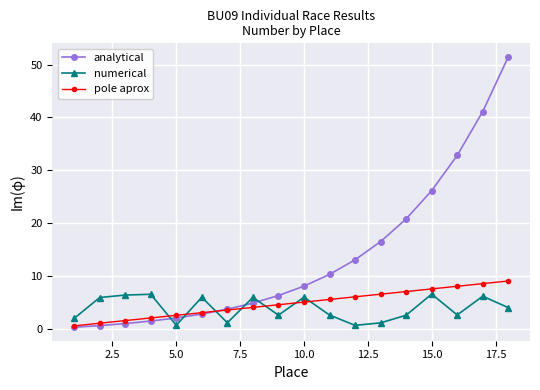

What is the greatest value displayed?

51.5